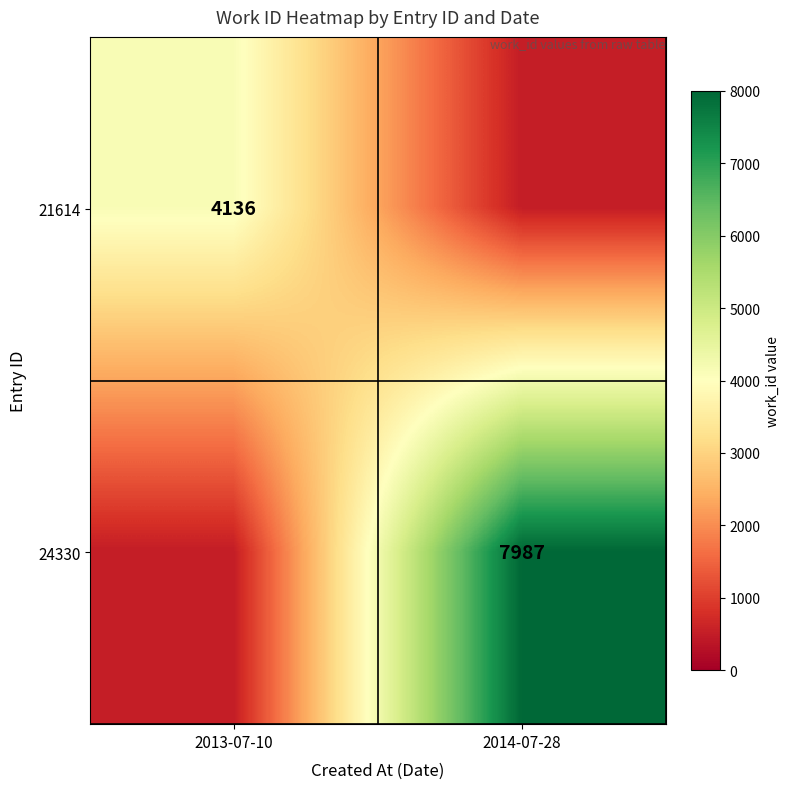

Which has a higher value, 2013-07-10 or 2014-07-28?

2013-07-10